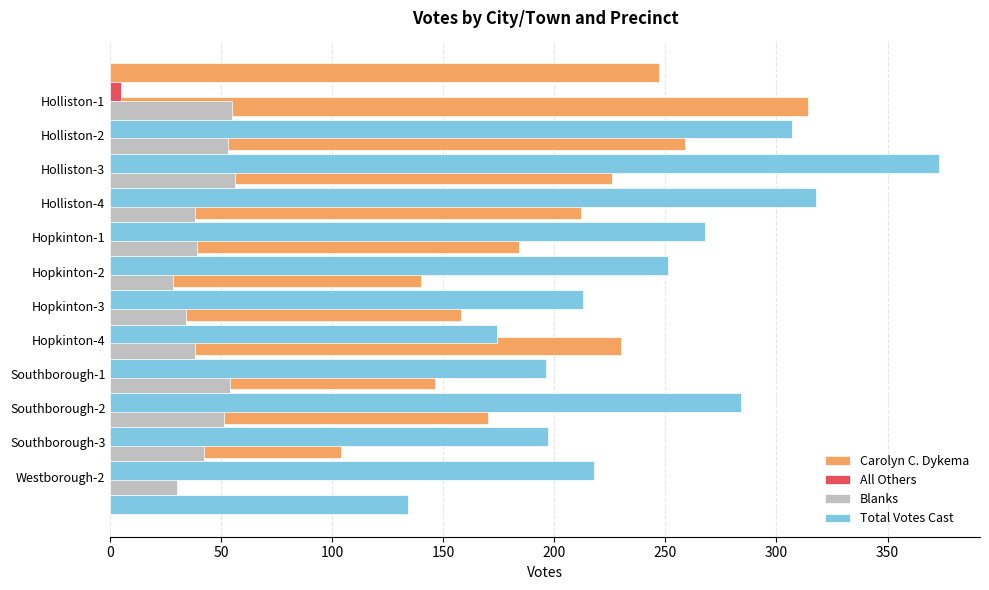

Which series changed the most between 50 and 300?

Total Votes Cast